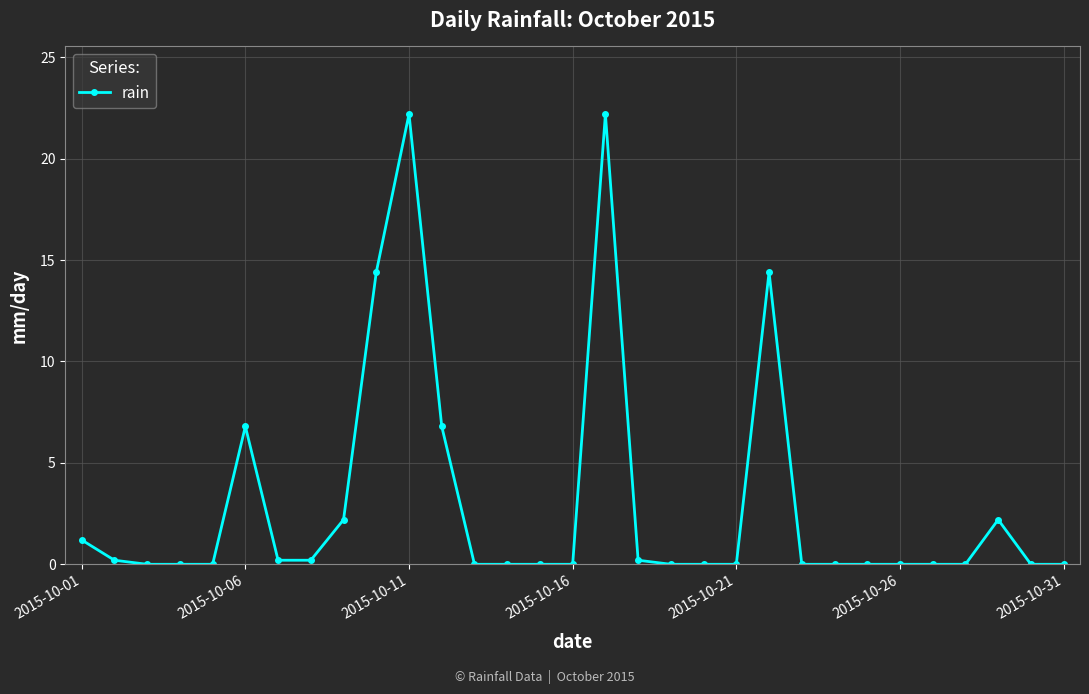

What is the sum of all values?

93.2